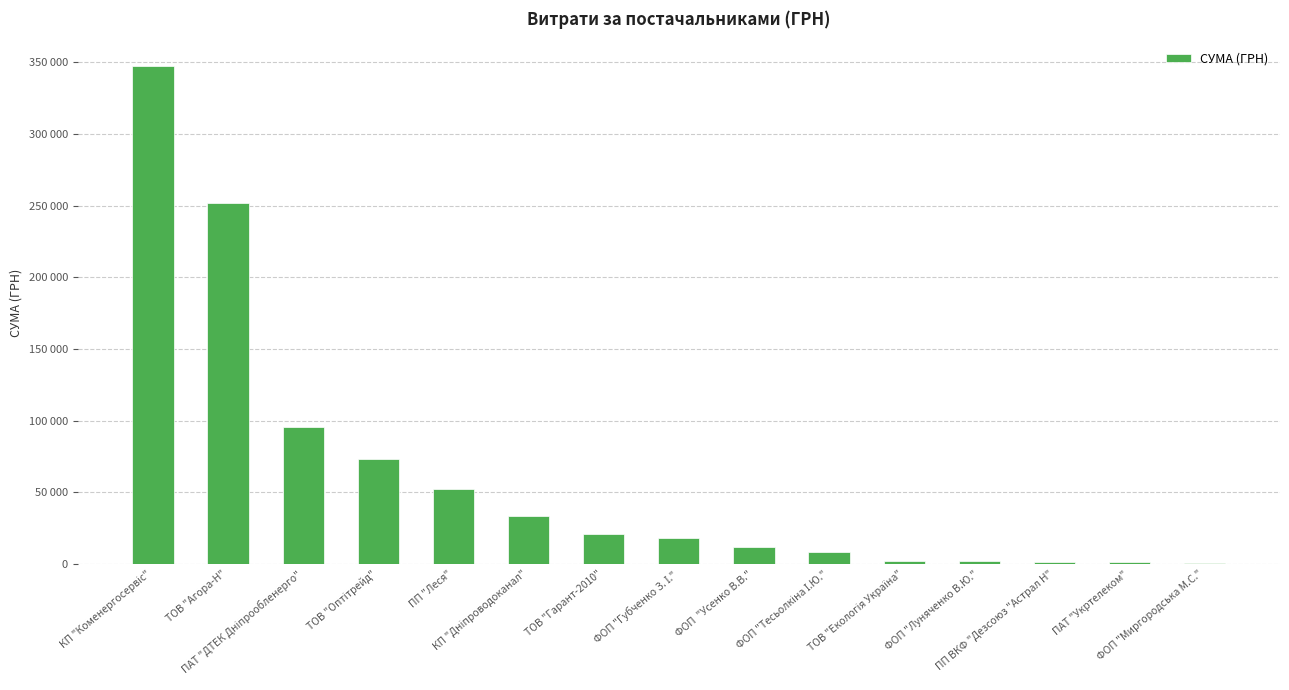

Does the chart contain stacked bars?

No